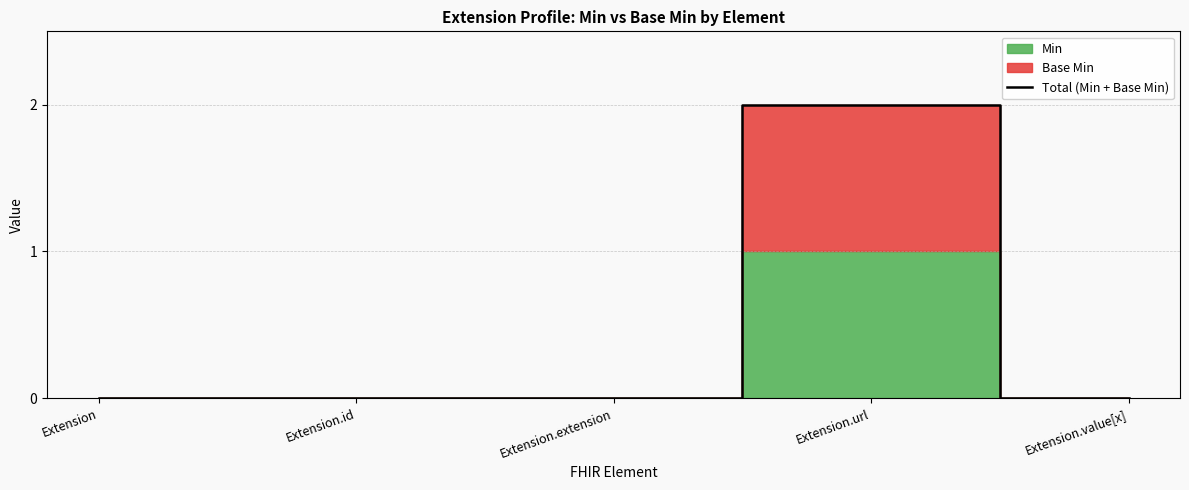

Reading right to left, list all the values displayed in this chart.

Extension.value[x]=0	Extension.url=2	Extension.extension=0	Extension.id=0	Extension=0